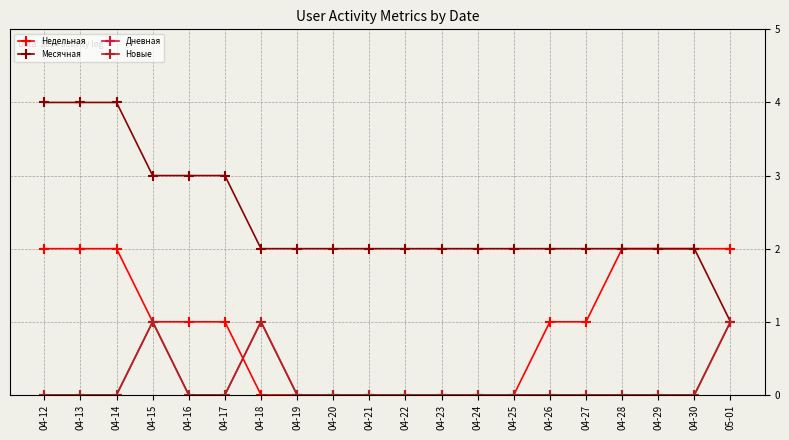

Does the chart have visible grid lines?

Yes